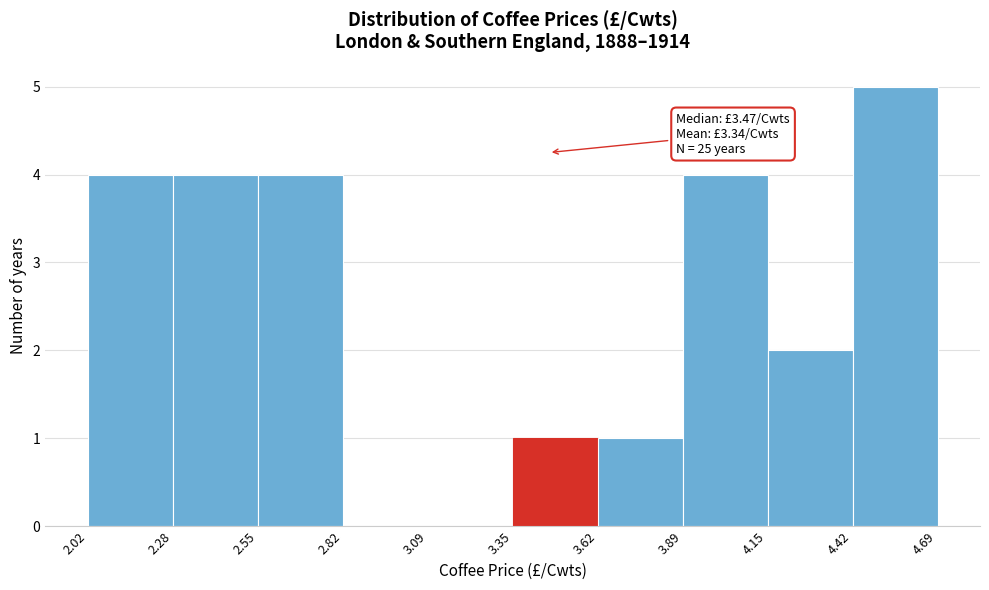

Which range on the x-axis has the tallest bar?

4.42 to 4.69